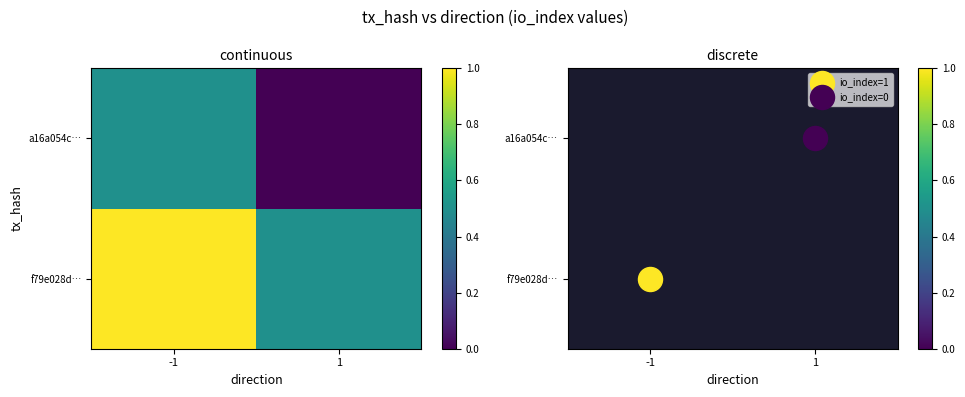

Where is f79e028d… nearest to the value 0?

1